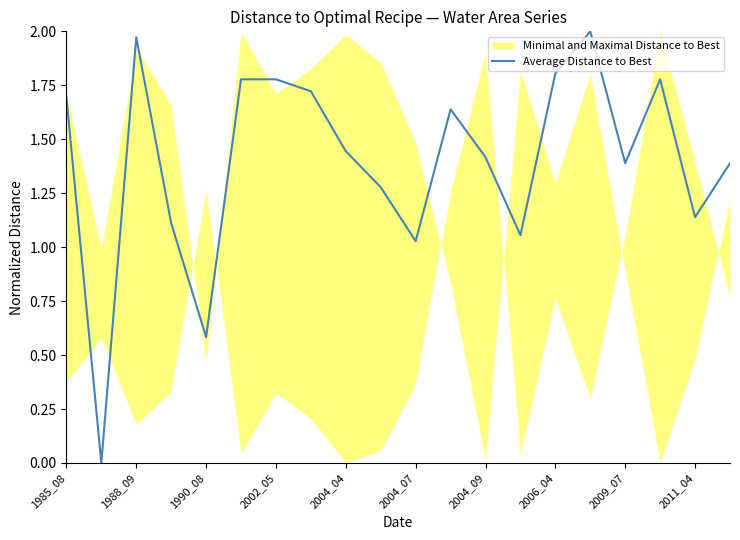

What is the average value?

1.4